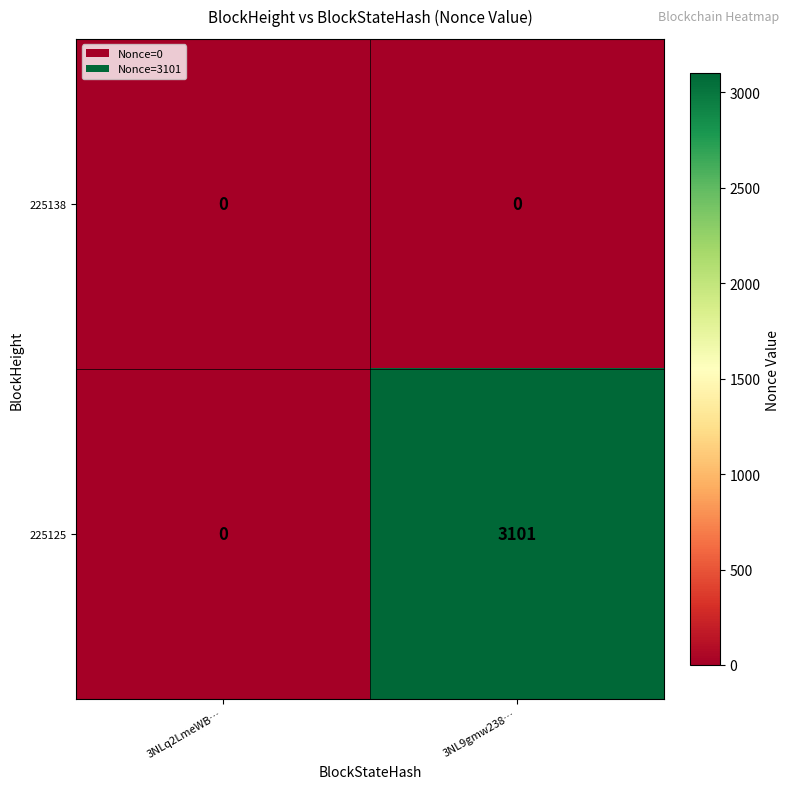

Rank the series by their maximum value, from lowest to highest.

225138, 225125